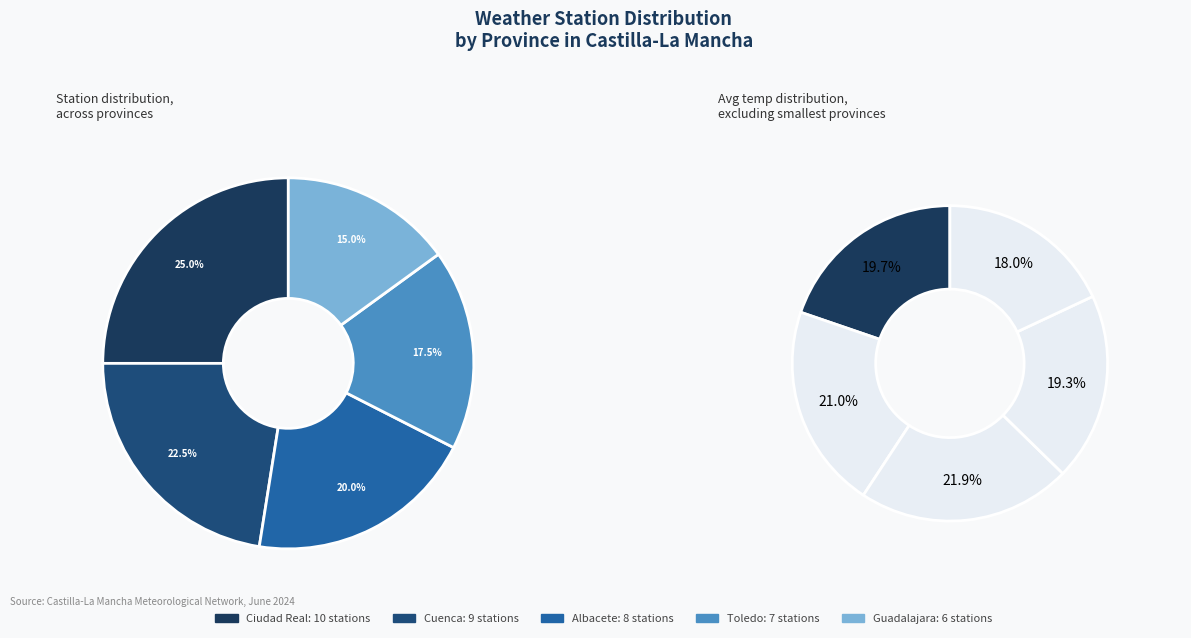

Between Albacete and Ciudad Real, which is larger?

Ciudad Real